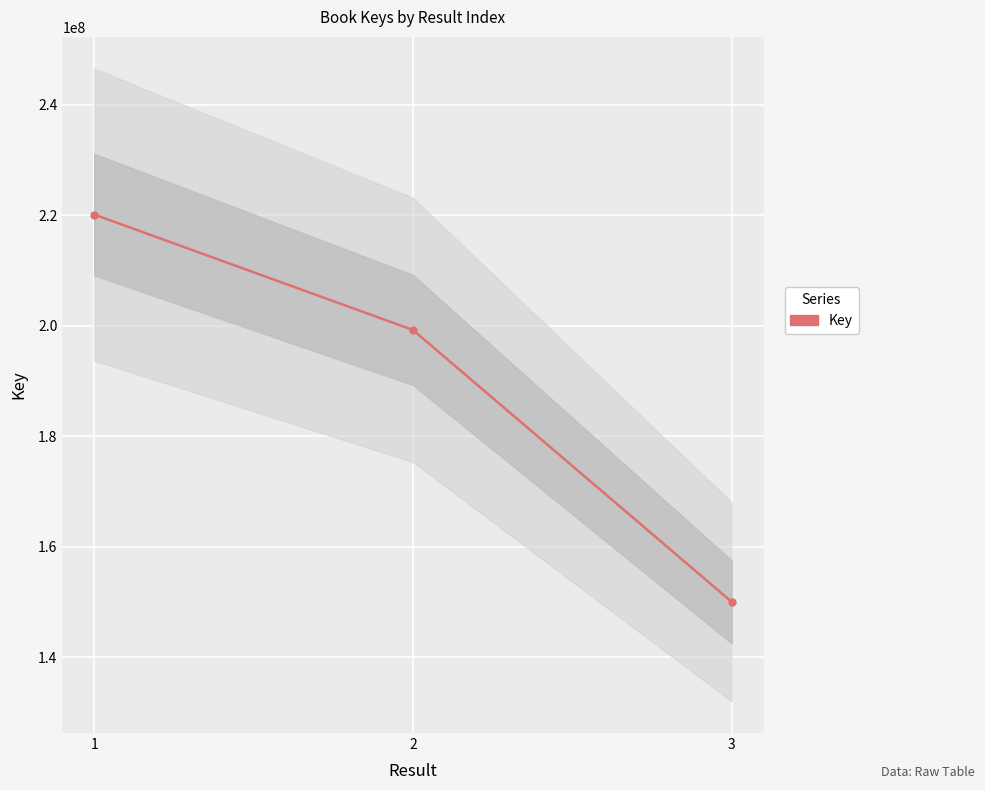

Reading right to left, extract all data points from this chart.

3=150062665	2=199250482	1=220132679